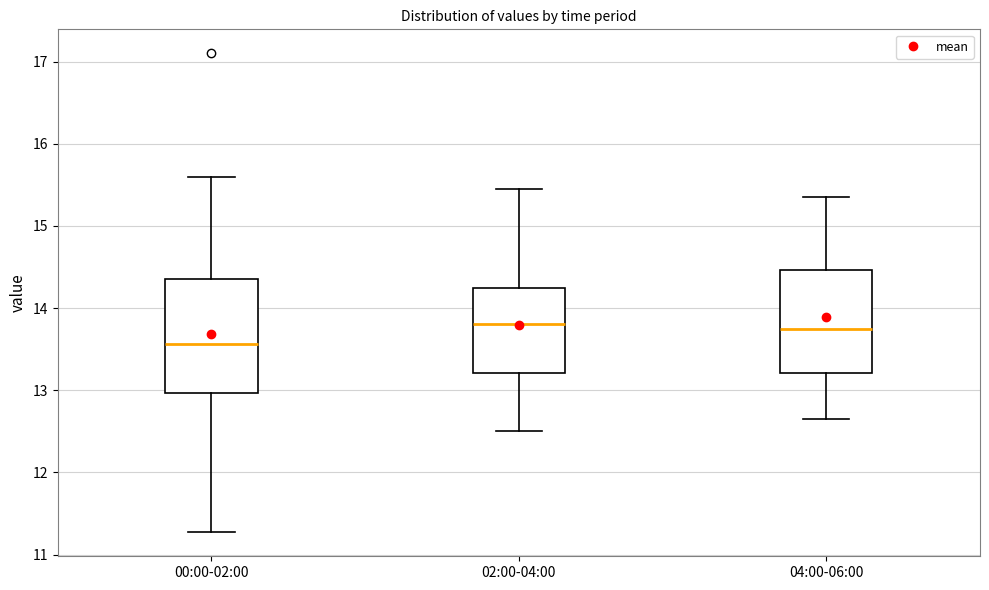

Where does the median line of the box for 02:00-04:00 sit on the y-axis? The values are not printed on the chart, so give them approximately, as read against the axis.

13.8